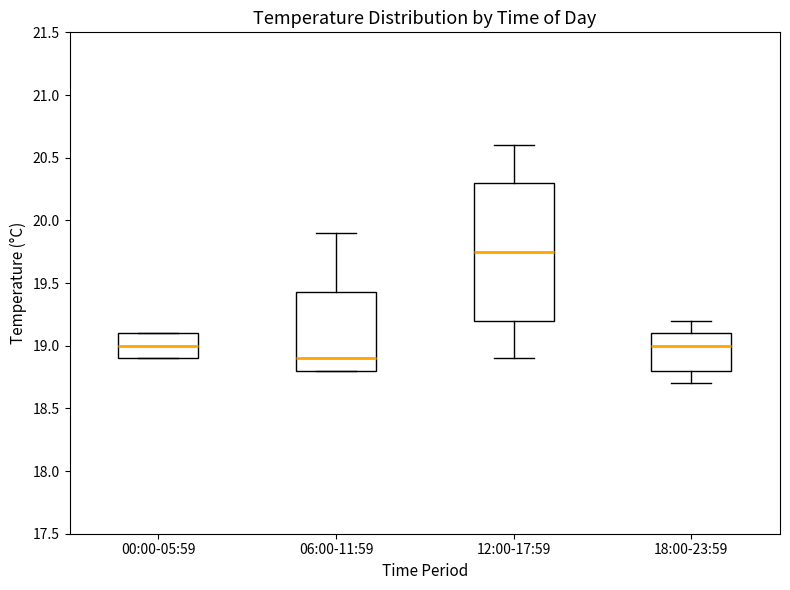

Reading left to right, transcribe this box plot: for each box, give where its median line is, the range the box spans, and where its two whiskers end, as read against the y-axis. The values are not printed on the chart, so give them approximately, as read against the axis.

00:00-05:59: median 19.00, box 18.90 to 19.10, whiskers 18.90 to 19.10
06:00-11:59: median 18.90, box 18.80 to 19.45, whiskers 18.80 to 19.90
12:00-17:59: median 19.75, box 19.20 to 20.30, whiskers 18.90 to 20.60
18:00-23:59: median 19.00, box 18.80 to 19.10, whiskers 18.70 to 19.20